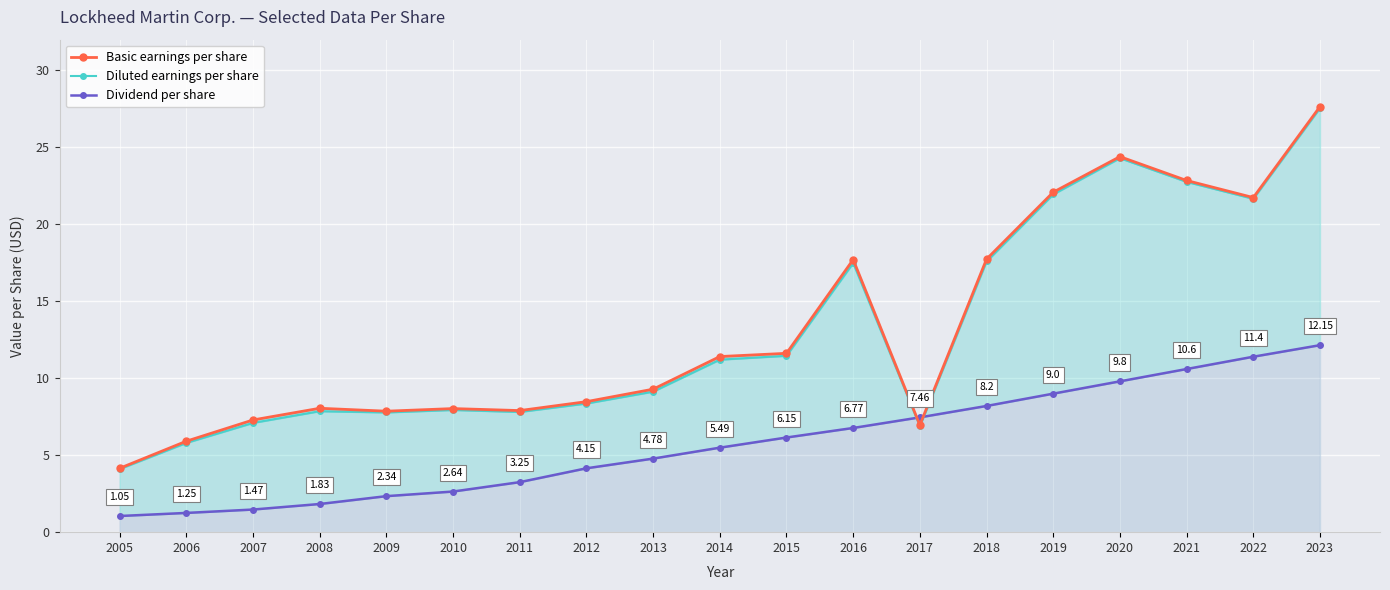

At which category does the chart reach its peak across all series?

2023